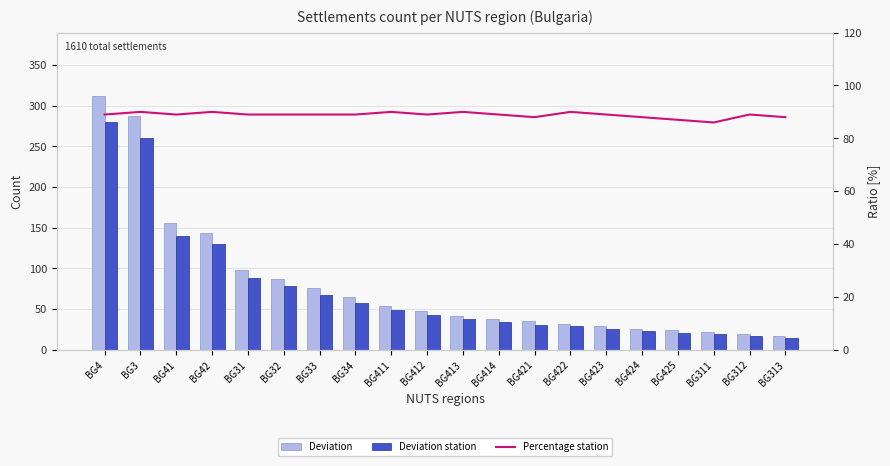

What is the difference between the second highest and minimum values in the Deviation series?

270